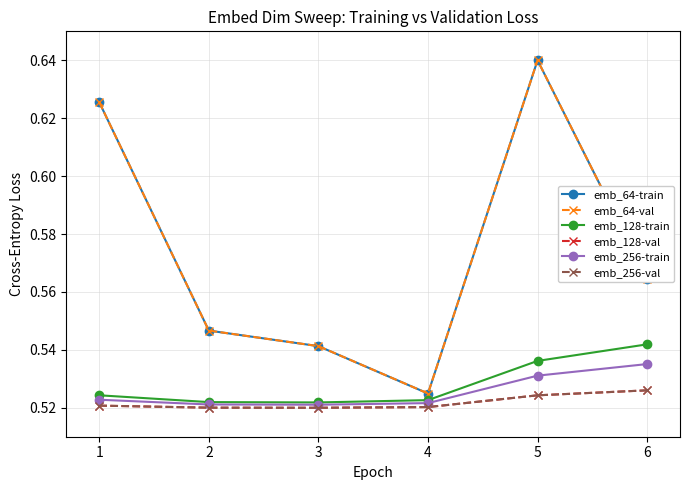

Where is the first local minimum for emb_128-train?

3